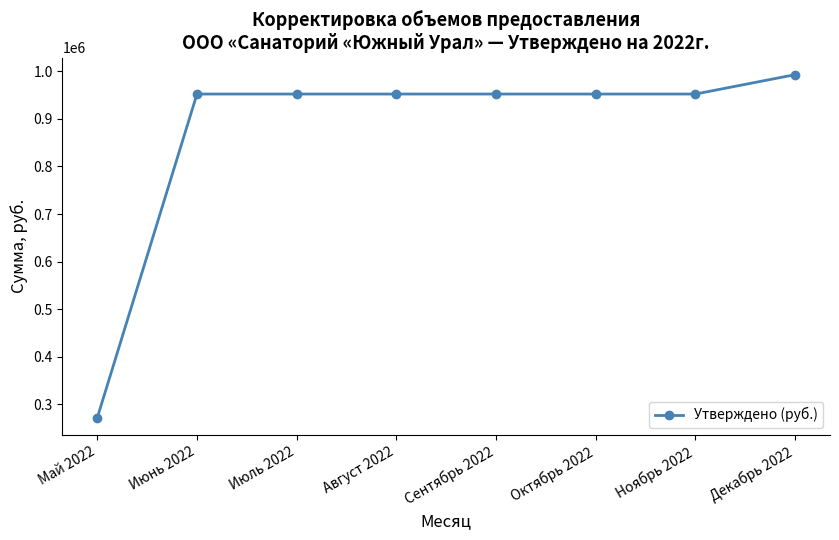

Approximately how many times larger is the value at Декабрь 2022 compared to Май 2022?

3.7